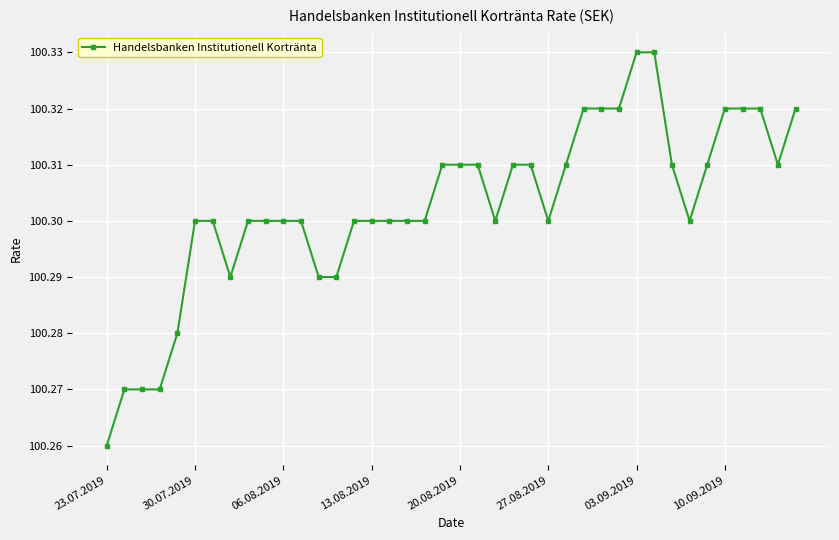

What is the sum of all values?

4012.1